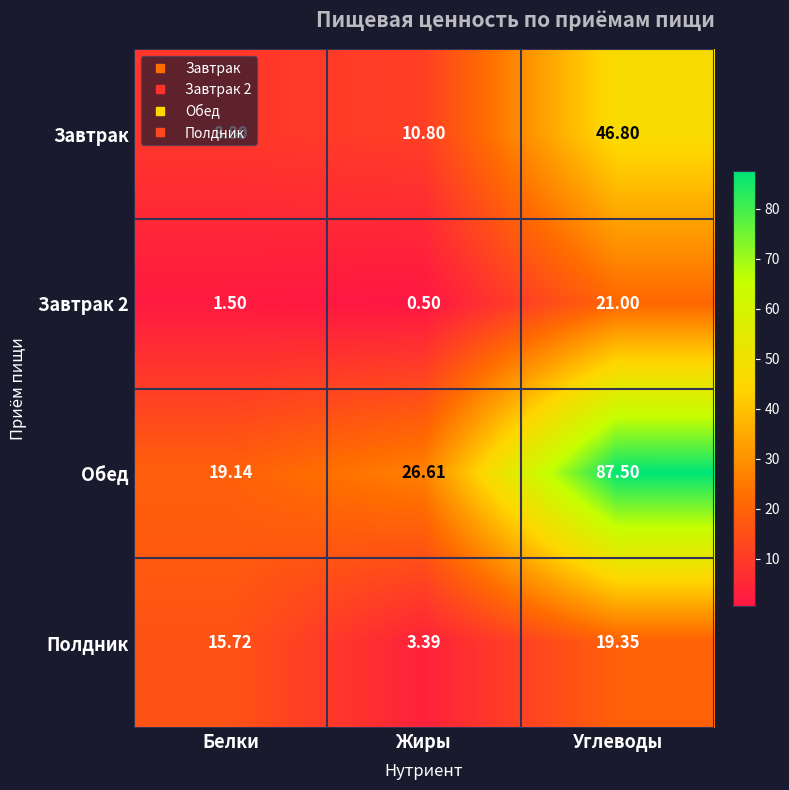

Rank the series by their maximum value, from lowest to highest.

Полдник, Завтрак 2, Завтрак, Обед